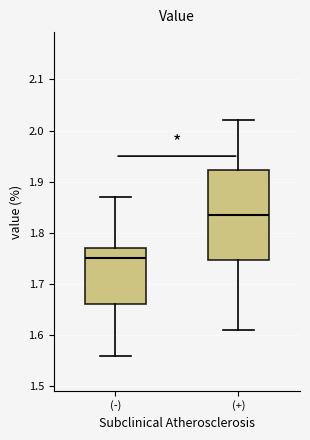

Reading left to right, read every box against the y-axis: the position of its median line, the range the box covers, and the ends of its whiskers. The values are not printed on the chart, so give them approximately, as read against the axis.

(-): median 1.75, box 1.66 to 1.77, whiskers 1.56 to 1.87
(+): median 1.84, box 1.75 to 1.92, whiskers 1.61 to 2.02